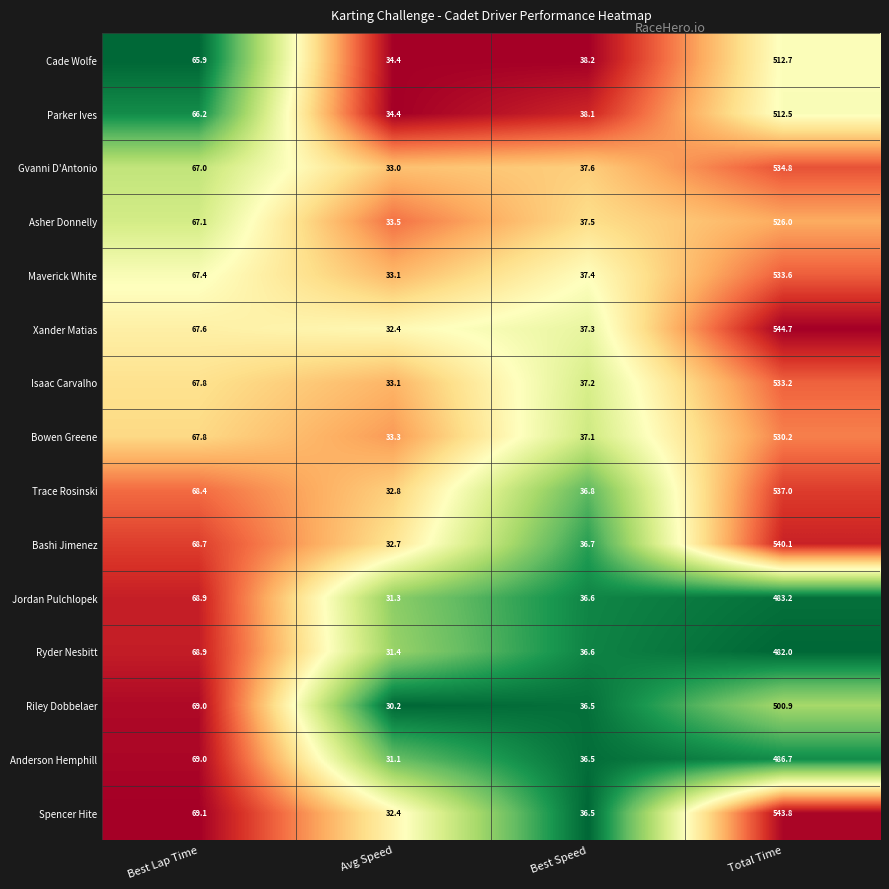

Is the value of Asher Donnelly at Best Lap Time greater than the value of Xander Matias at Best Speed?

Yes